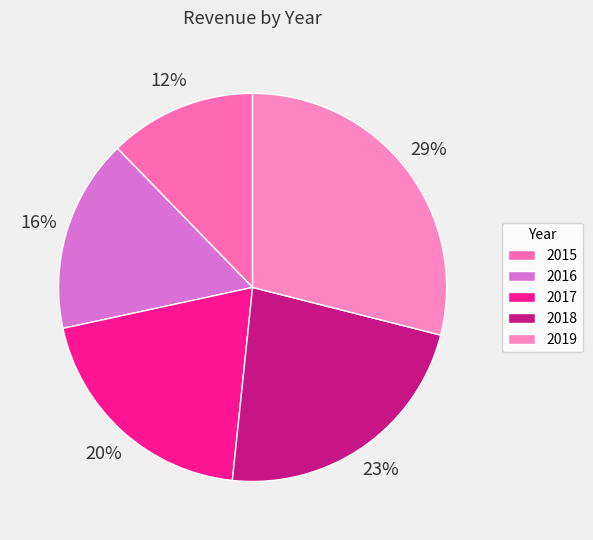

What percentage is the 2017 slice, to the nearest percent?

20%